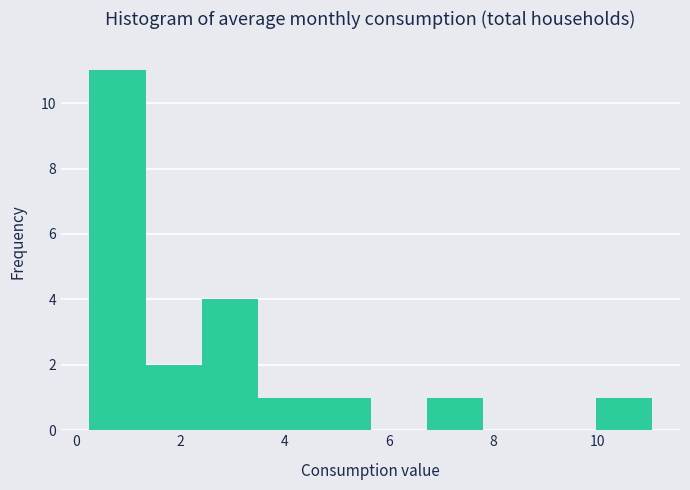

Reading left to right, transcribe this chart: for each bar, give the range it covers on the x-axis and its height. Neither the bar edges nor the heights are printed on the chart, so give them approximately, as read against the axes.

0.2 to 1.4: 11
1.4 to 2.4: 2
2.4 to 3.4: 4
3.4 to 4.6: 1
4.6 to 5.6: 1
5.6 to 6.8: 0
6.8 to 7.8: 1
7.8 to 8.8: 0
8.8 to 10.0: 0
10.0 to 11.0: 1